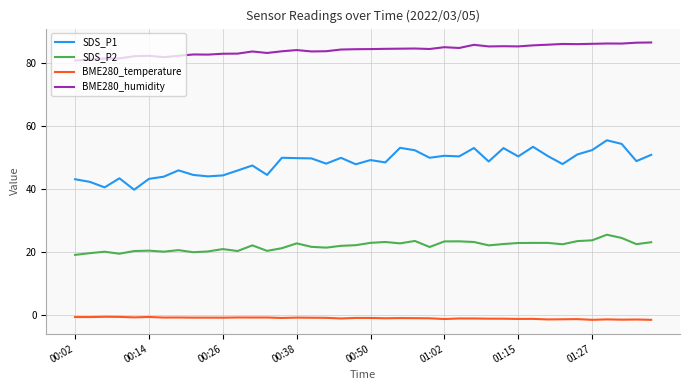

Which series has the largest range (max minus min)?

SDS_P1